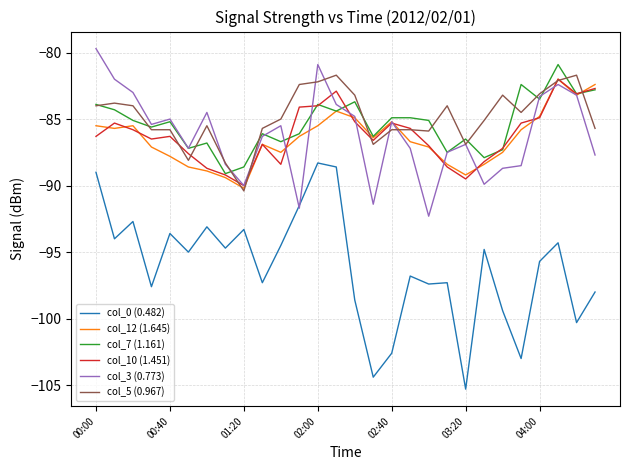

How many series are shown in this chart?

6